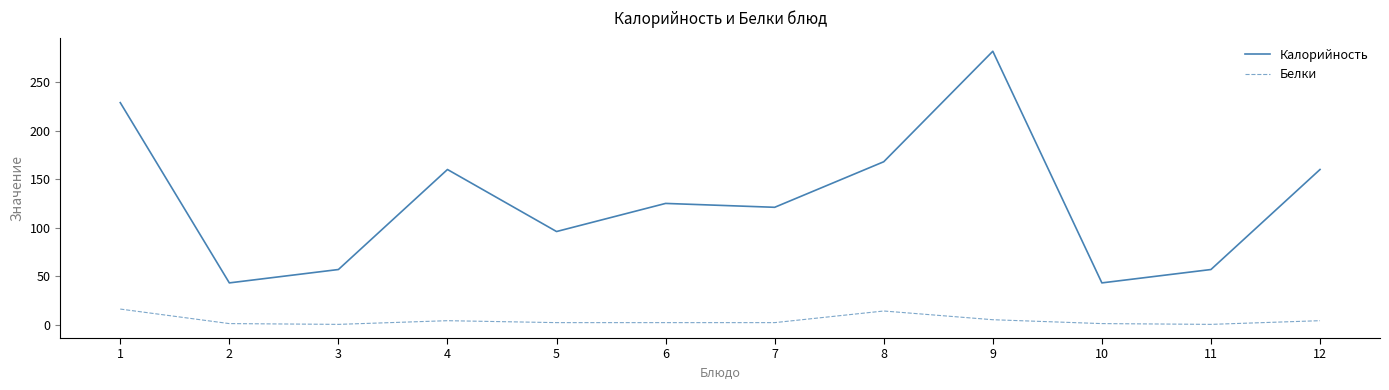

How many lines are shown in the chart?

2